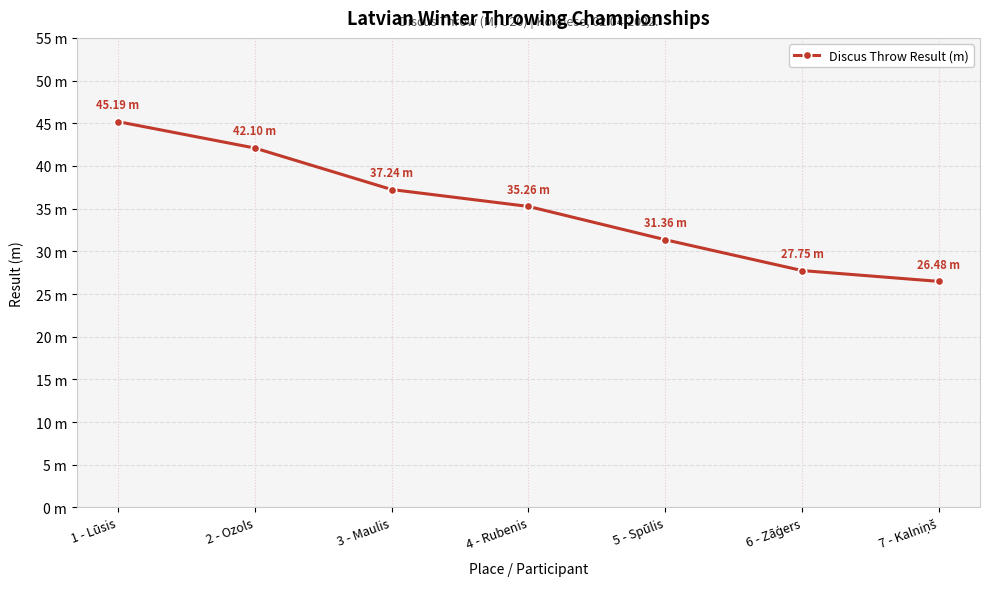

Is it true that the value at 2 - Ozols is 42.1?

True